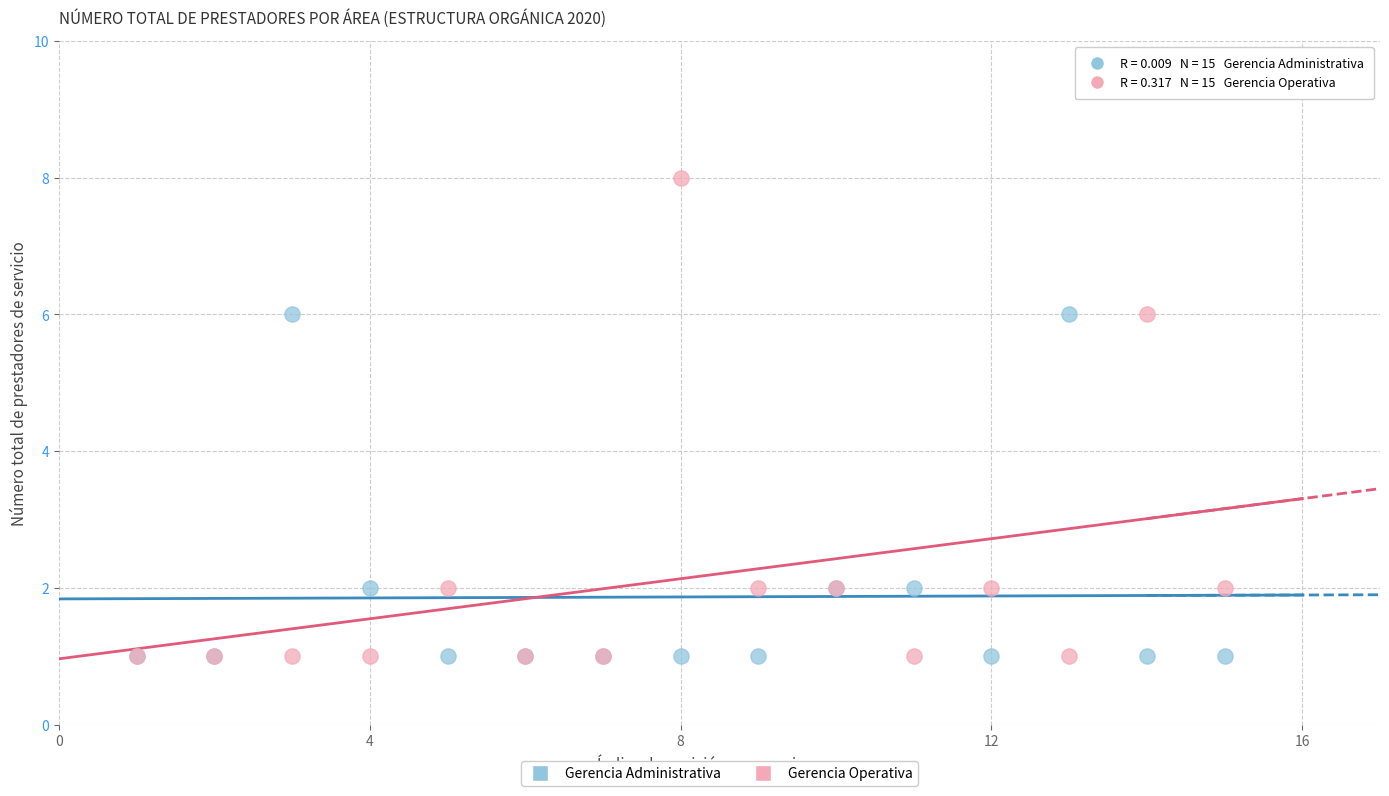

What are all the series names shown in the legend?

Gerencia Administrativa, Gerencia Operativa